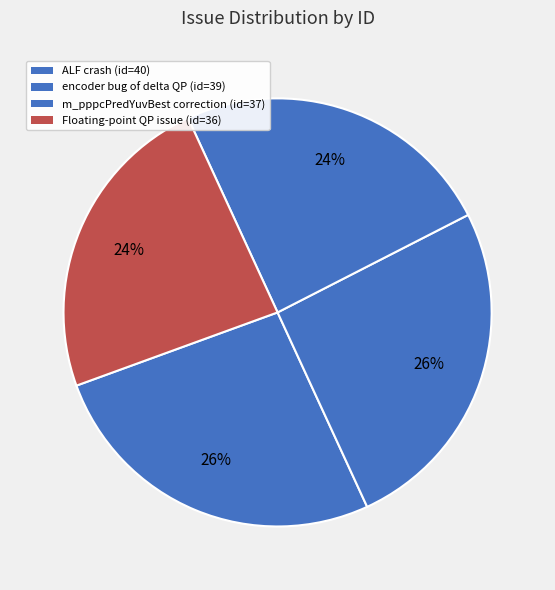

Which category has the biggest portion of the pie?

ALF crash when image height is greater